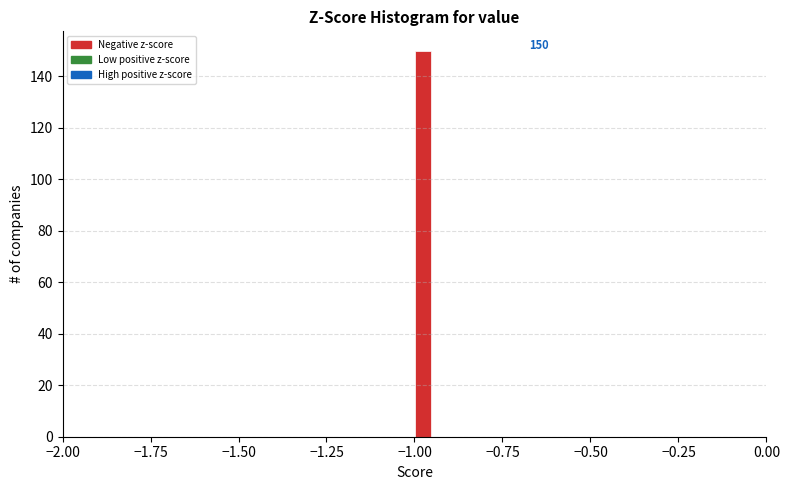

Around what value on the x-axis is the tallest bar? Give the approximate position of its centre, as read against the axis.

-0.95